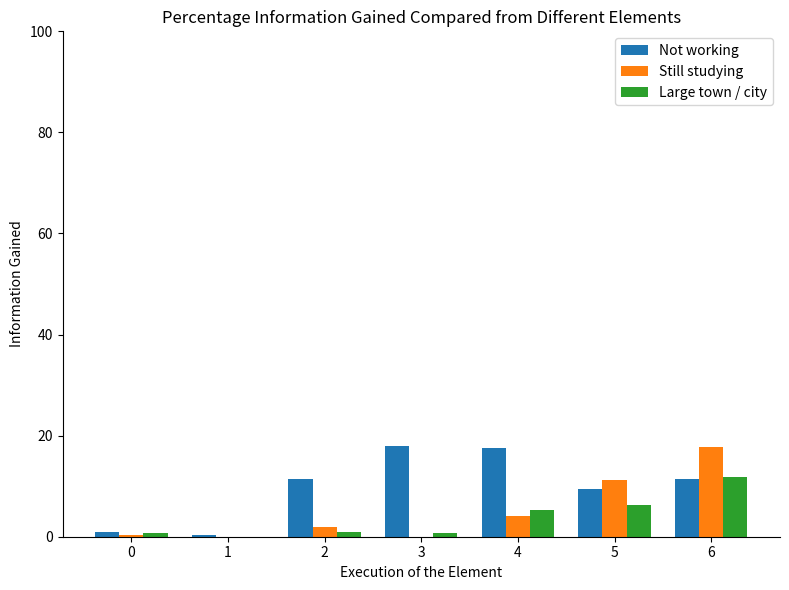

How many values in the Still studying series exceed 1?

4